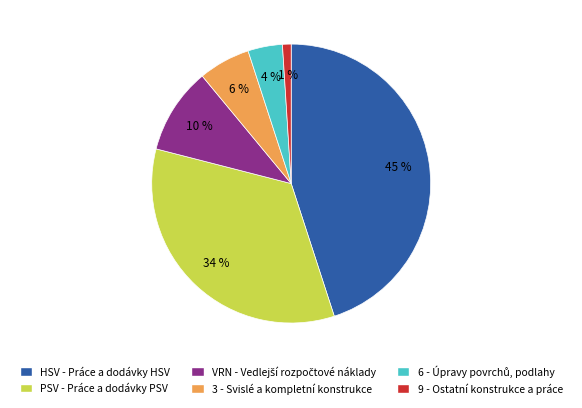

What is the ratio of the value at HSV - Práce a dodávky HSV to the value at 9 - Ostatní konstrukce a práce?

45.0